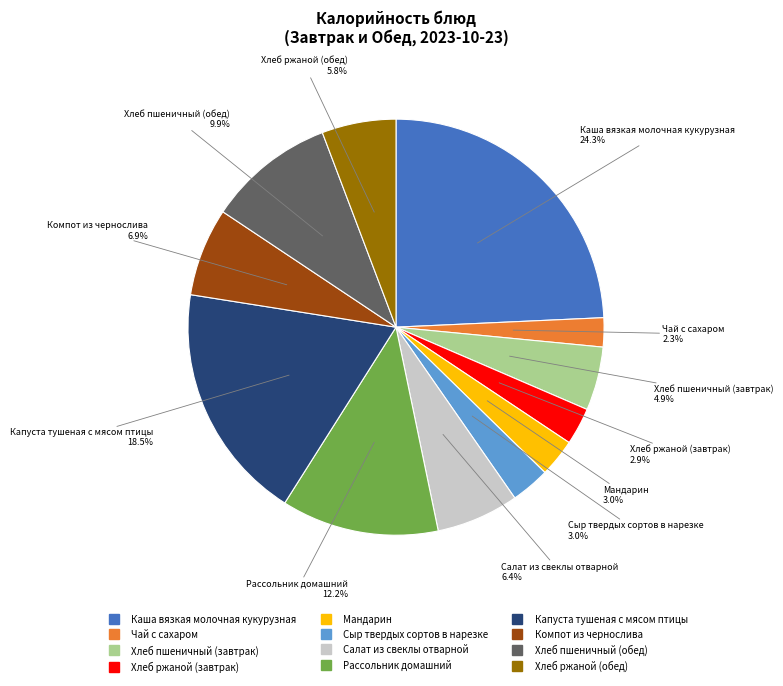

Which category has the smallest portion of the pie?

Чай с сахаром